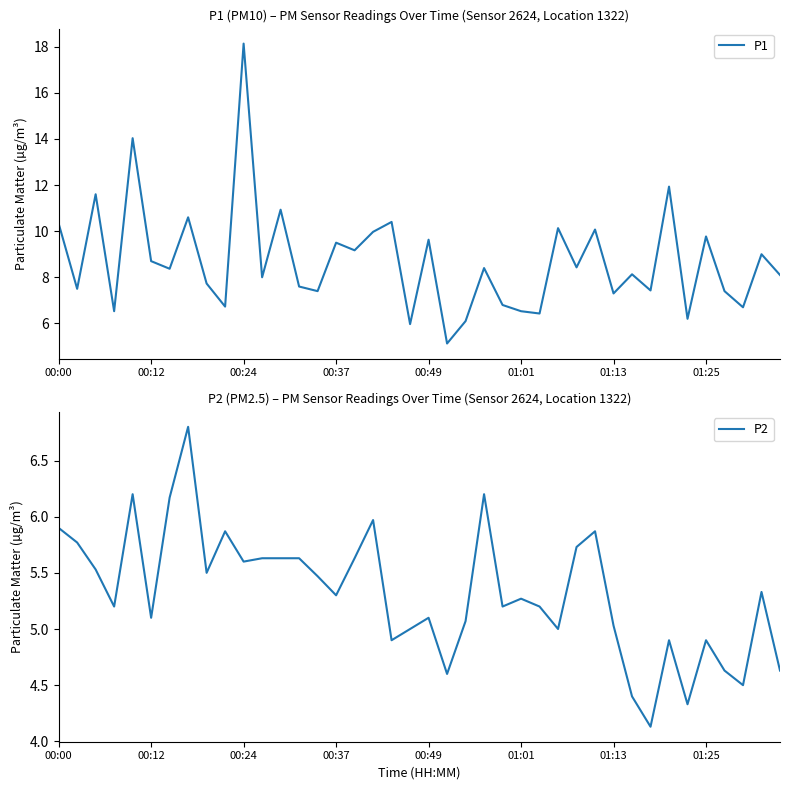

The value of P1 at 14 is 1.9. True or false?

False